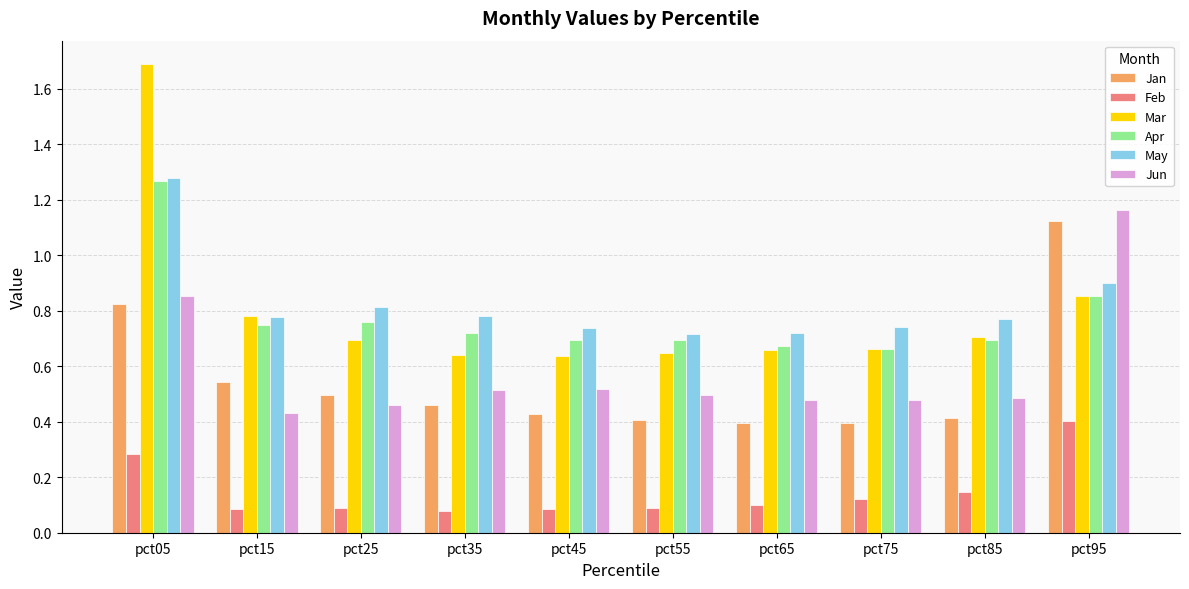

How many bars are there in each group?

6